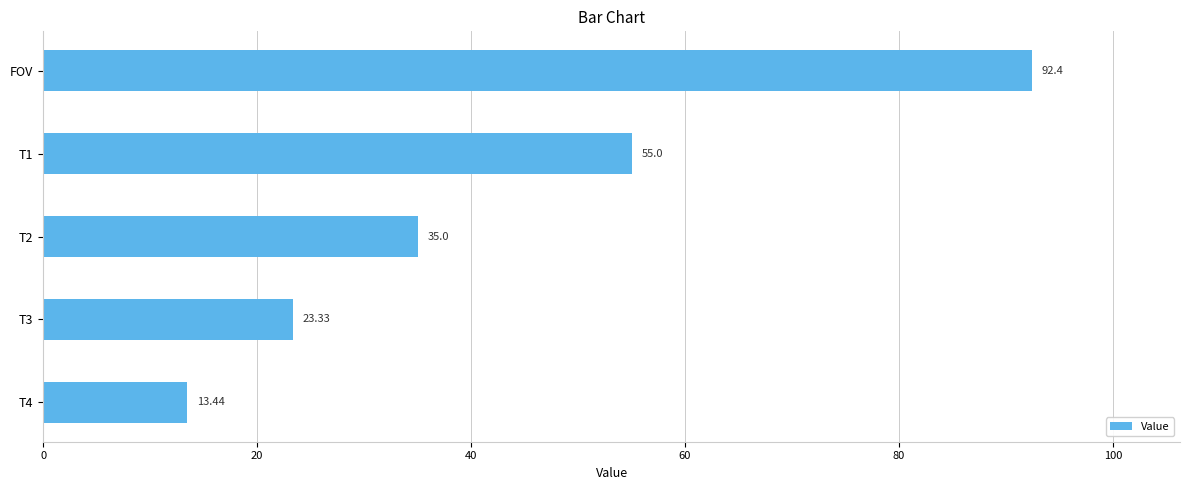

What is the difference between the second highest and minimum values?

41.6